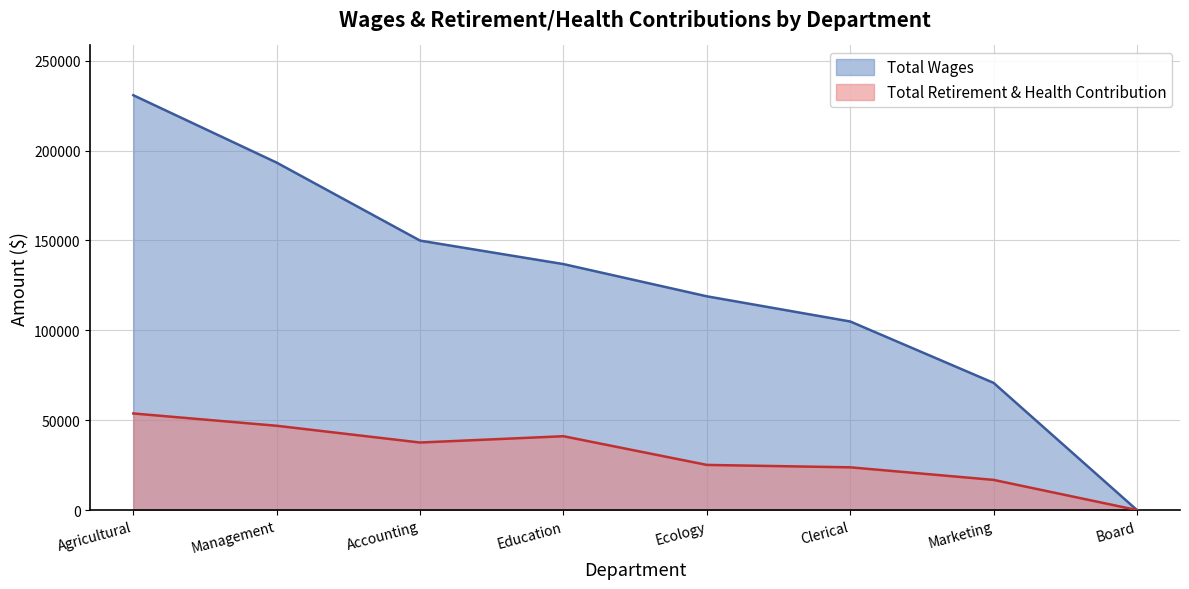

Reading left to right, list all the values displayed in this chart.

Total Wages: Agricultural=230803	Management=193302	Accounting=149914	Education=136855	Ecology=118930	Clerical=104924	Marketing=70764	Board=0
Total Retirement & Health Contribution: Agricultural=53754	Management=46900	Accounting=37581	Education=41087	Ecology=25123	Clerical=23785	Marketing=16790	Board=0